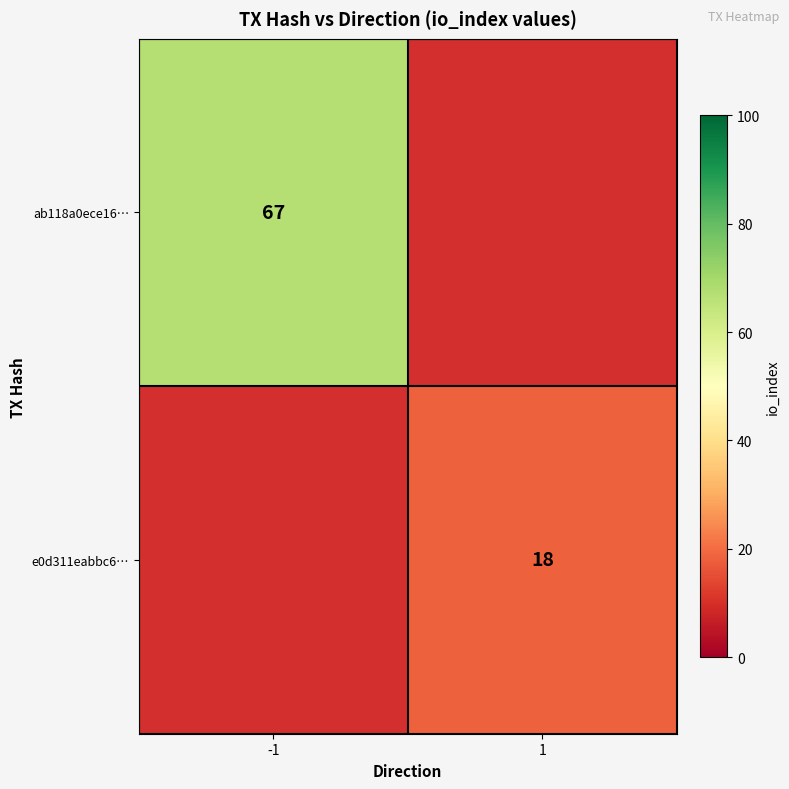

The ab118a0ece16… series shows 46 at -1. True or false?

False